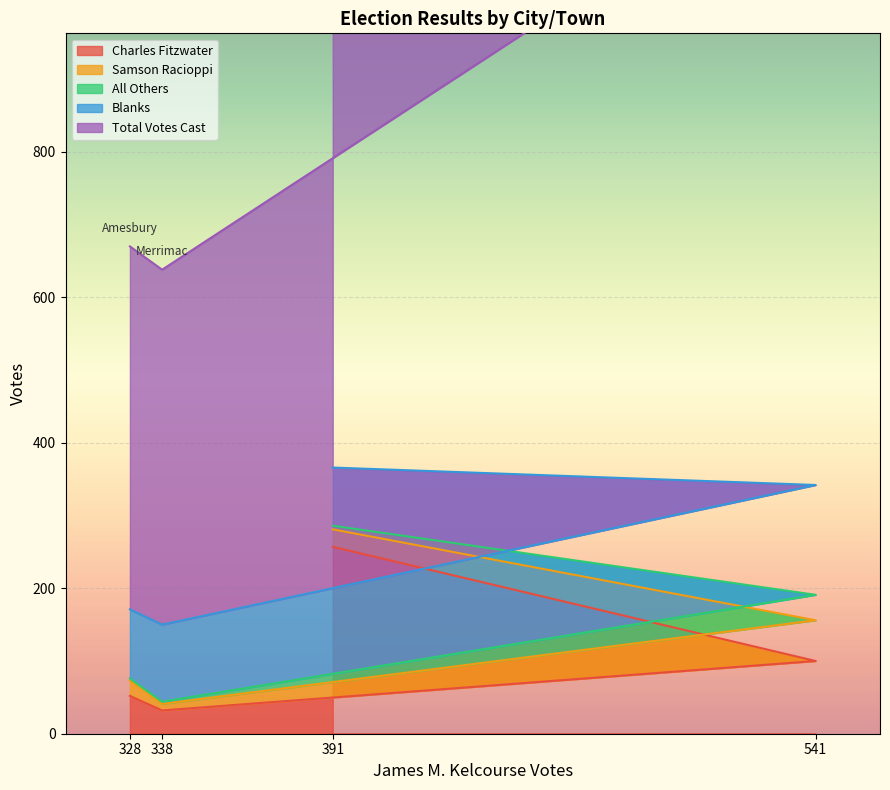

In All Others, how many points are higher than both neighbors (excluding endpoints)?

1